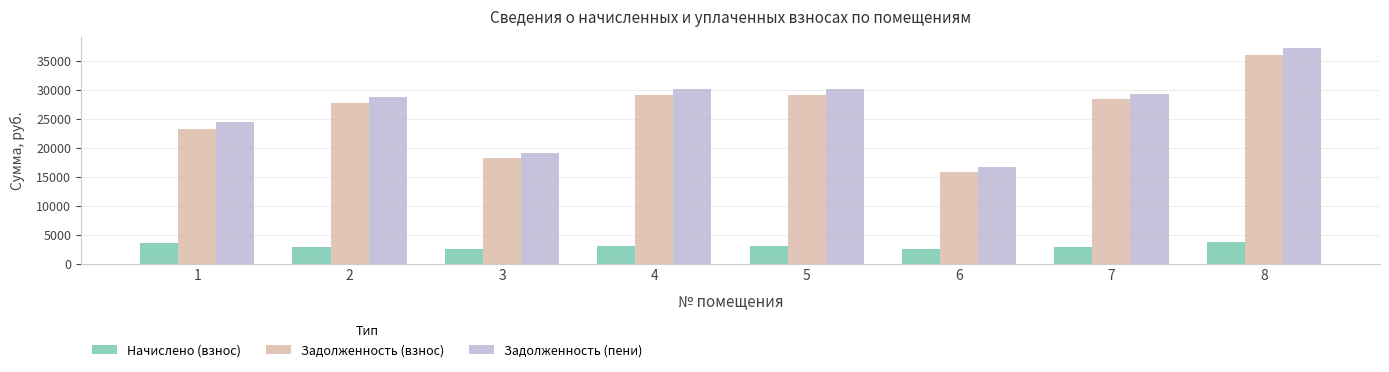

What is the lowest value of the Задолженность (пени) series?

16701.1